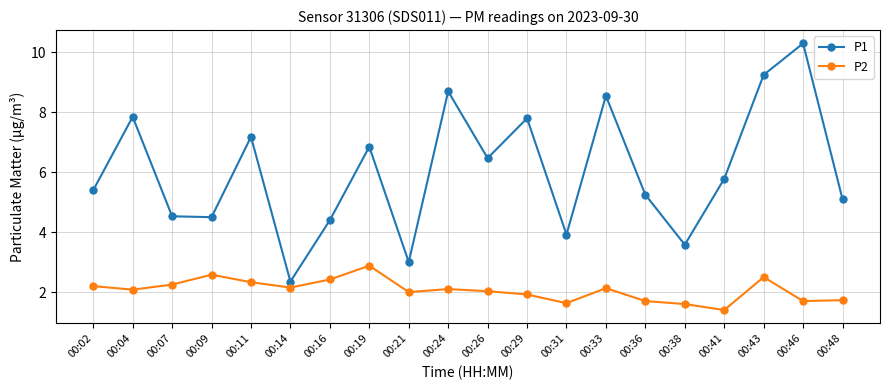

Is it true that P2 equals 2.4 at 00:16?

True